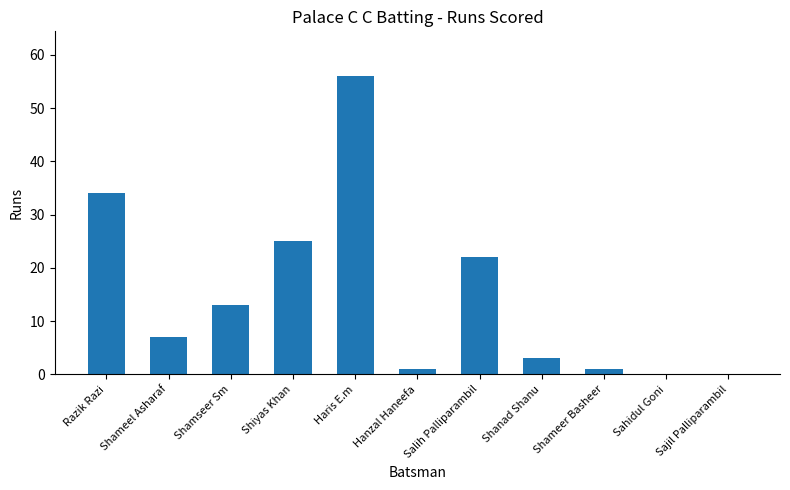

The value at Shiyas Khan is 17. True or false?

False